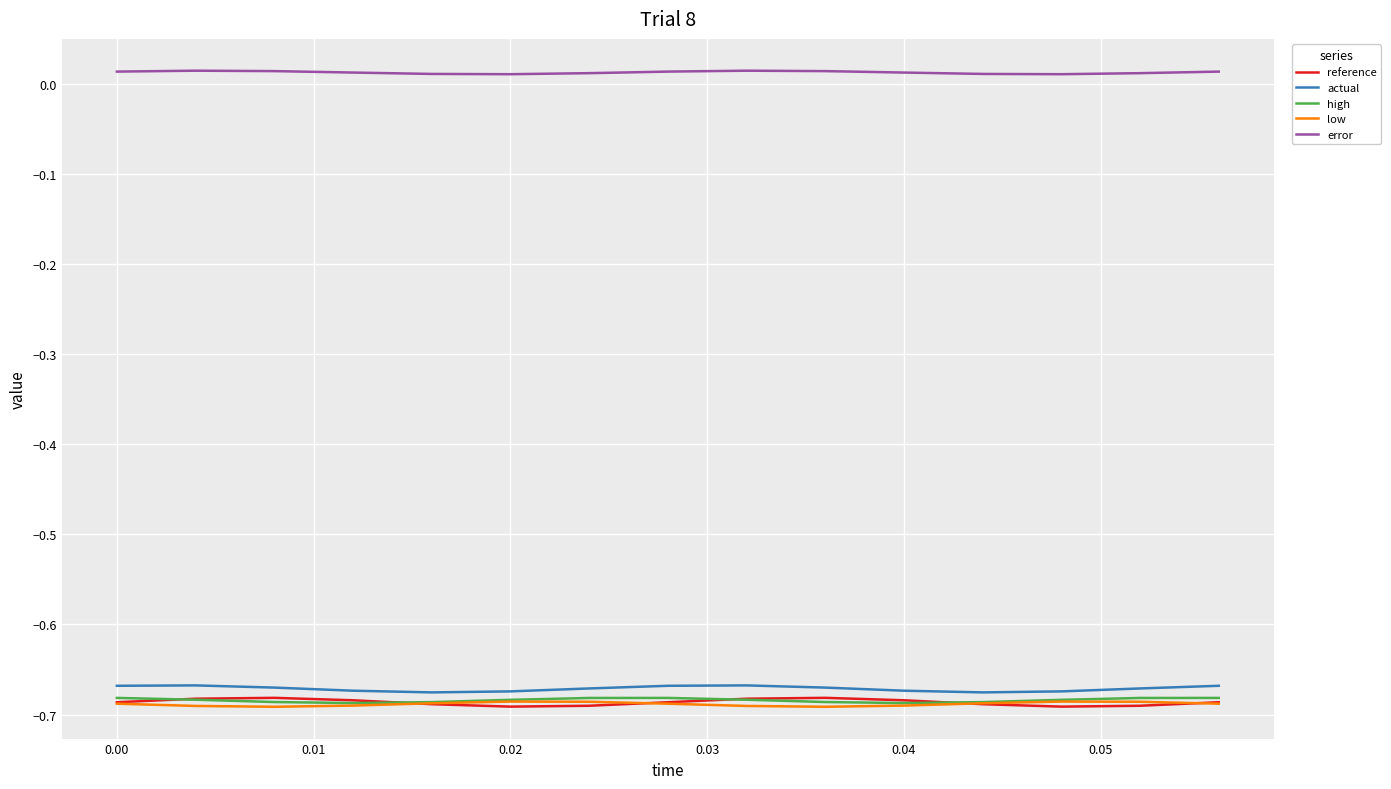

True or false: high and error cross at least once.

False